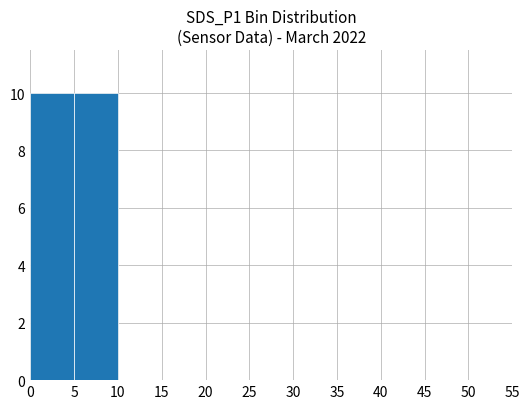

True or false: the data shows 0 at 25.

True